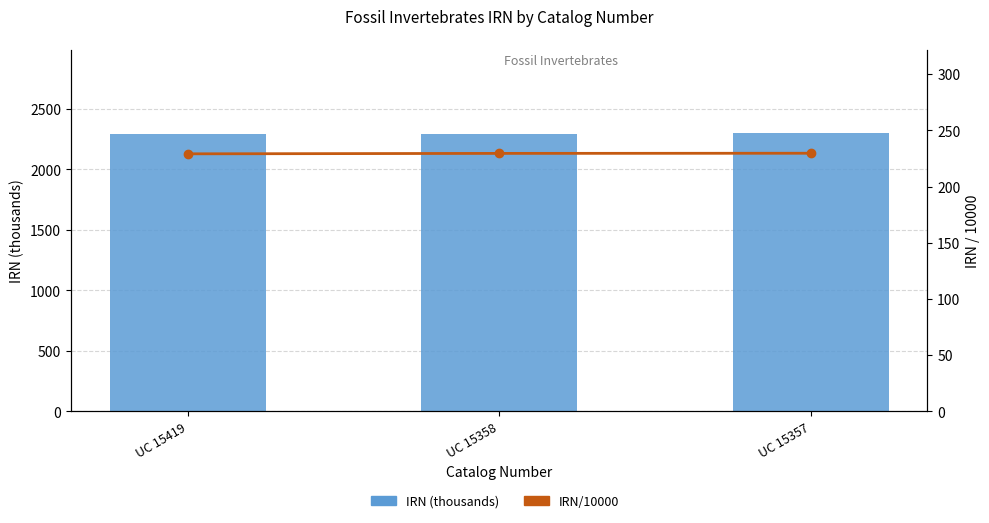

Read the IRN/10000 value at UC 15419.

229.2